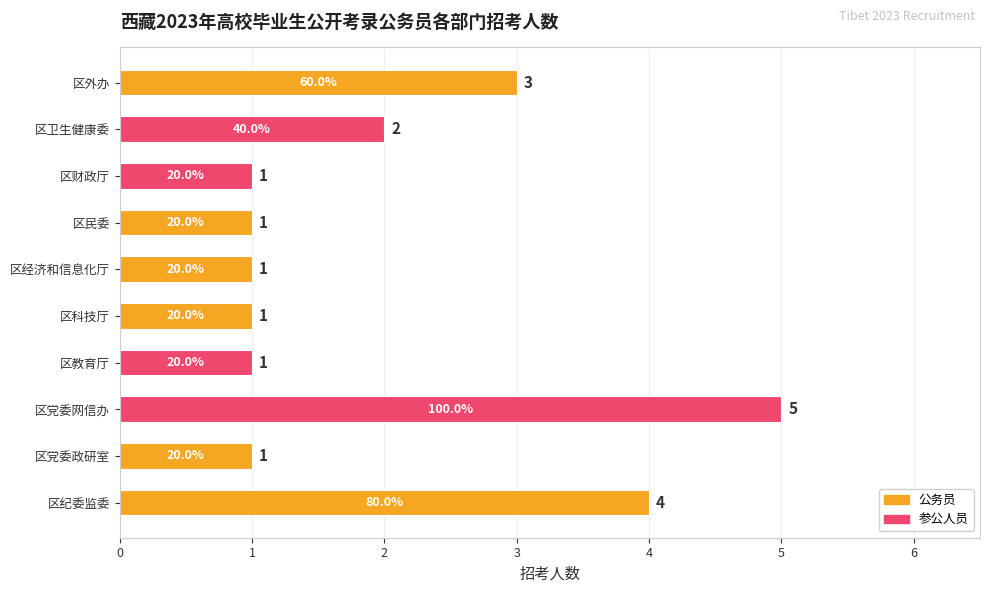

What is the sum of all values?

20